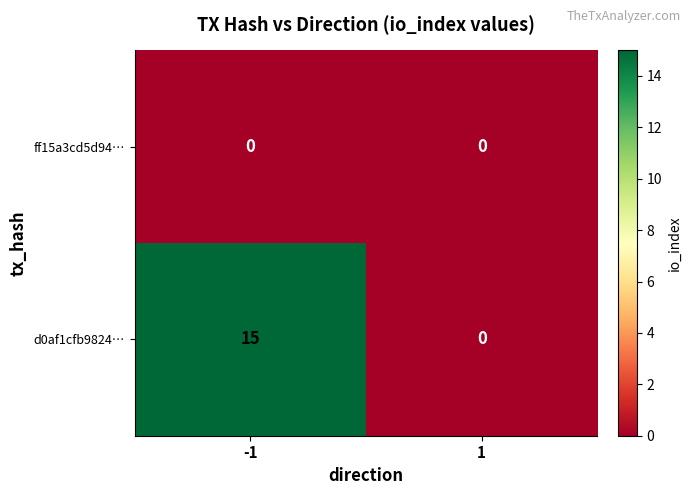

What is the maximum value shown in the chart?

15